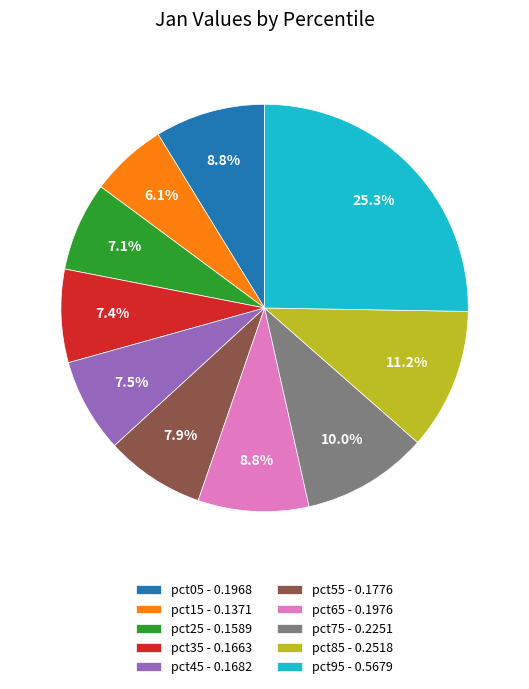

Is it true that pct65 is 9% of the pie?

True